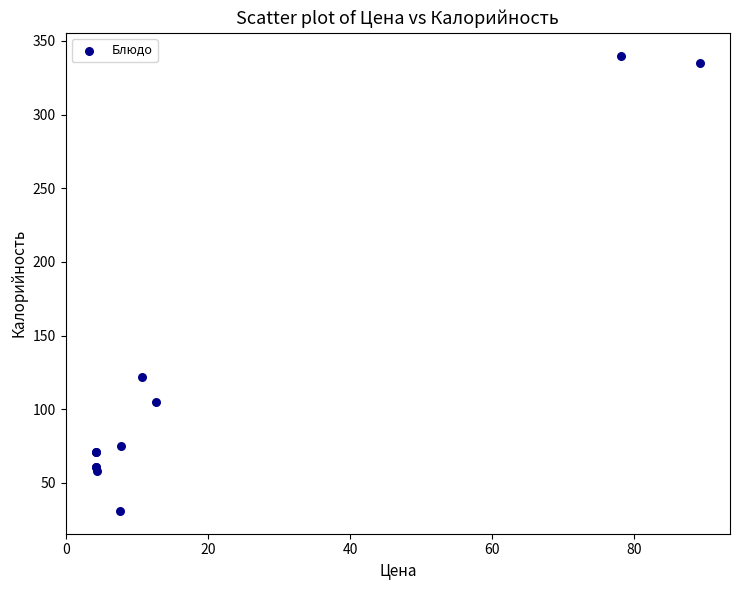

What Y value in the scatter plot is closest to 185?

122